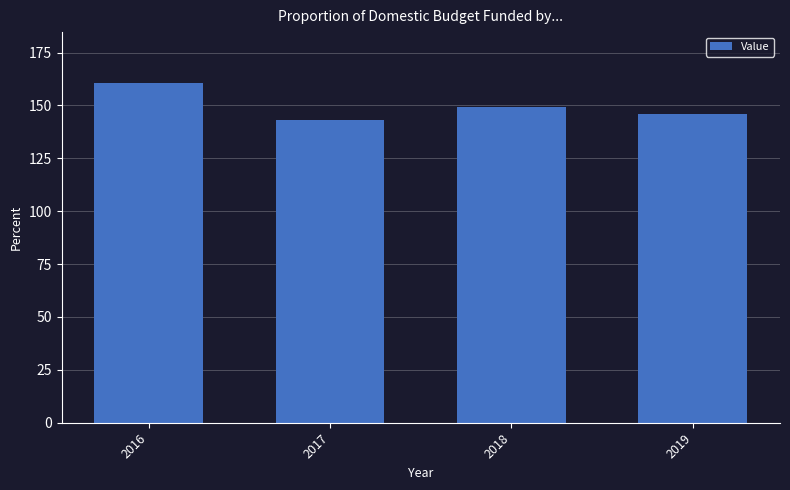

Are the bars horizontal?

No